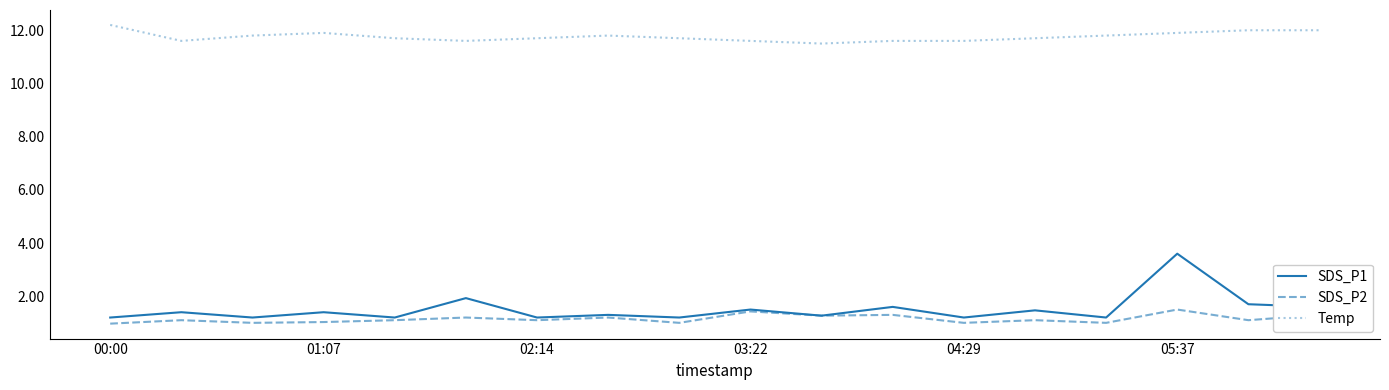

Rank the series by their maximum value, from highest to lowest.

Temp, SDS_P1, SDS_P2